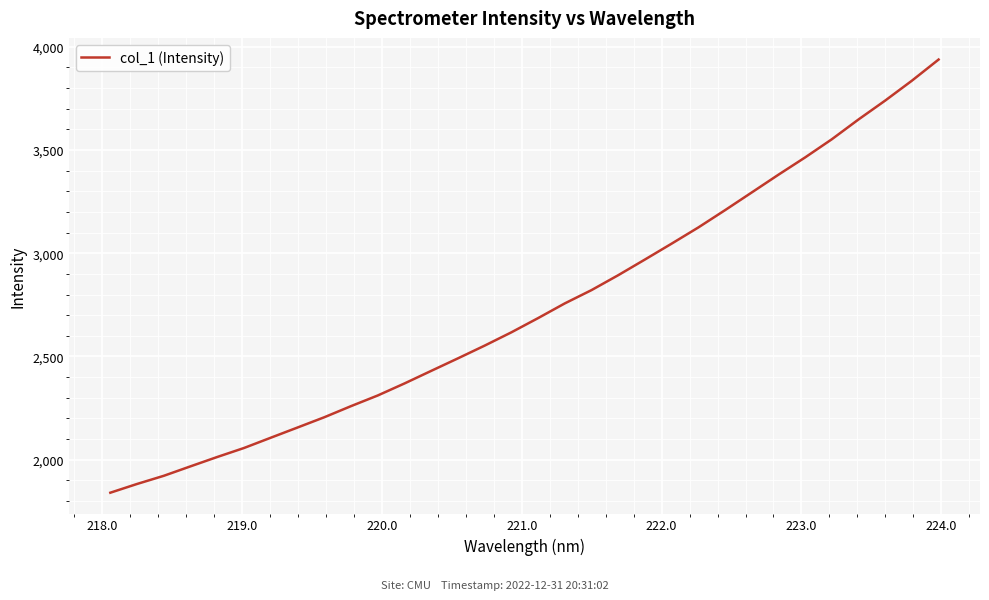

Reading right to left, what are all the values shown in this chart?

3938.5	3836.1	3739.8	3648.3	3552.3	3464.3	3380.5	3294.5	3208.7	3124.9	3046.5	2969.5	2893.6	2821.3	2756.9	2685.6	2616.7	2552.3	2490.6	2429.9	2369.0	2310.7	2259.1	2205.2	2155.5	2106.1	2056.3	2012.8	1967.4	1921.5	1882.0	1839.6